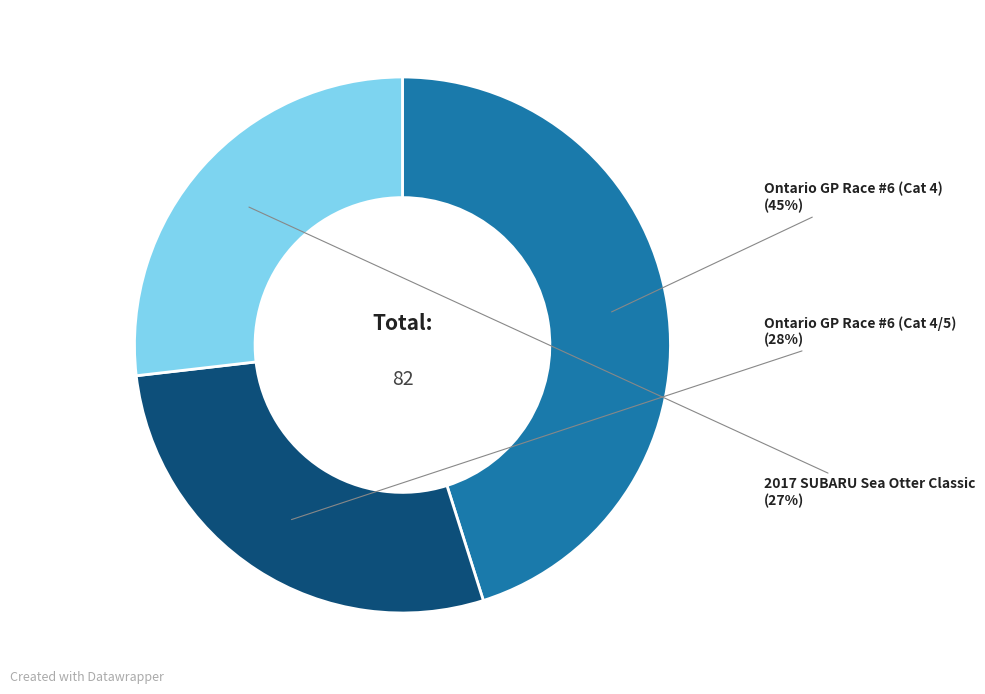

Is there any slice that represents more than half of the pie?

No